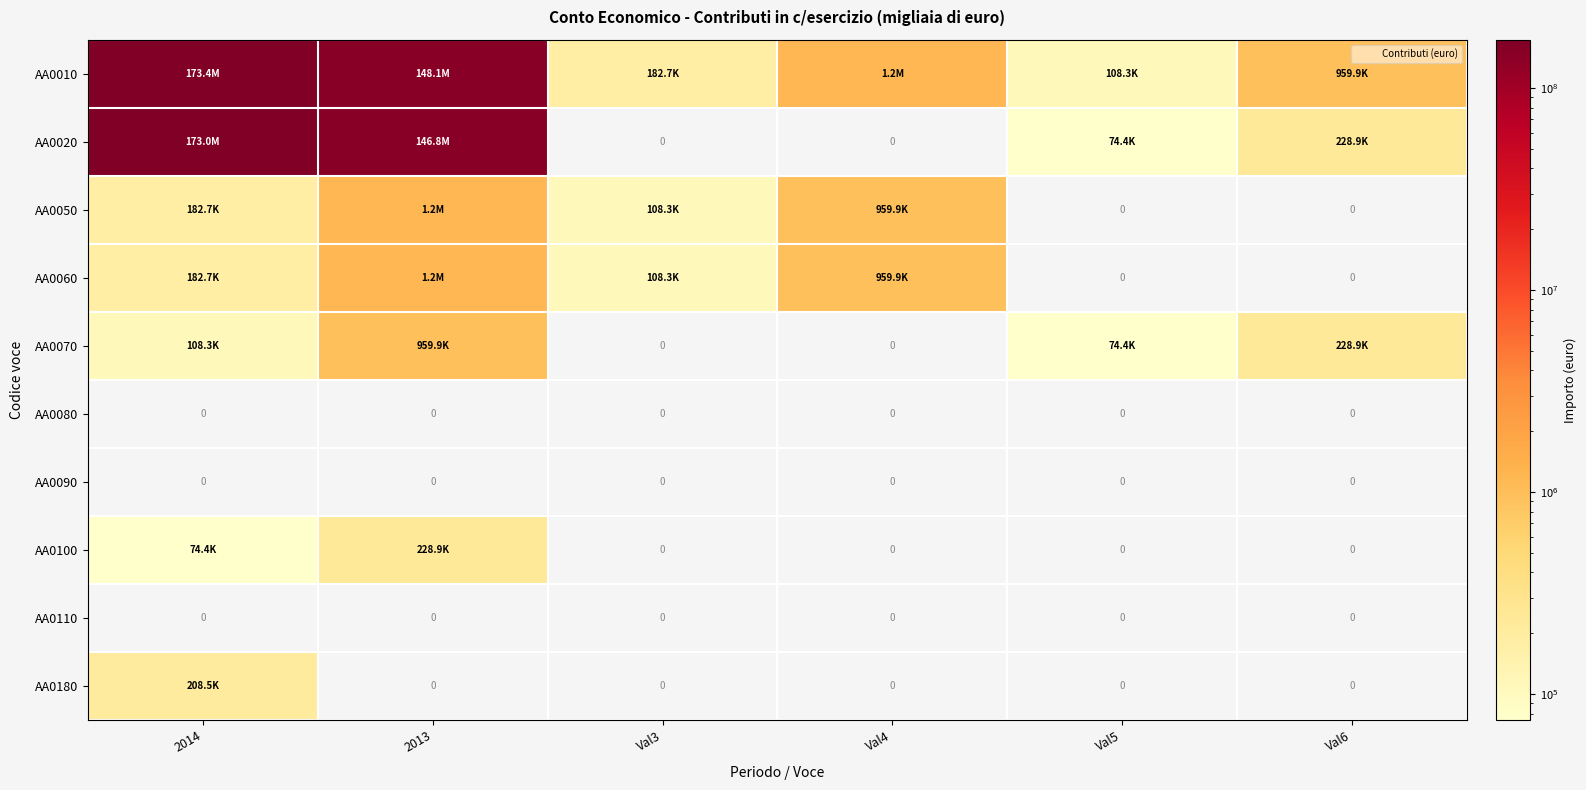

Count the number of categories in the chart.

6